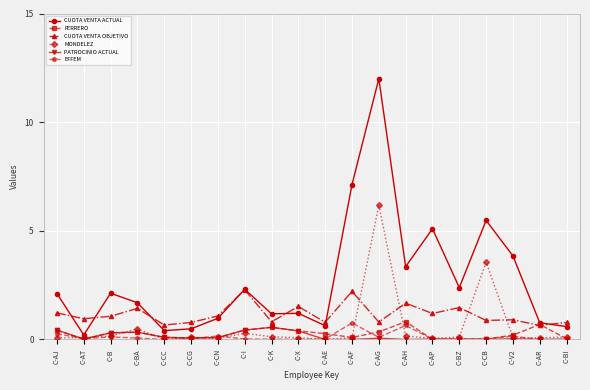

What is the label of the 4th point from the right?

C-CB